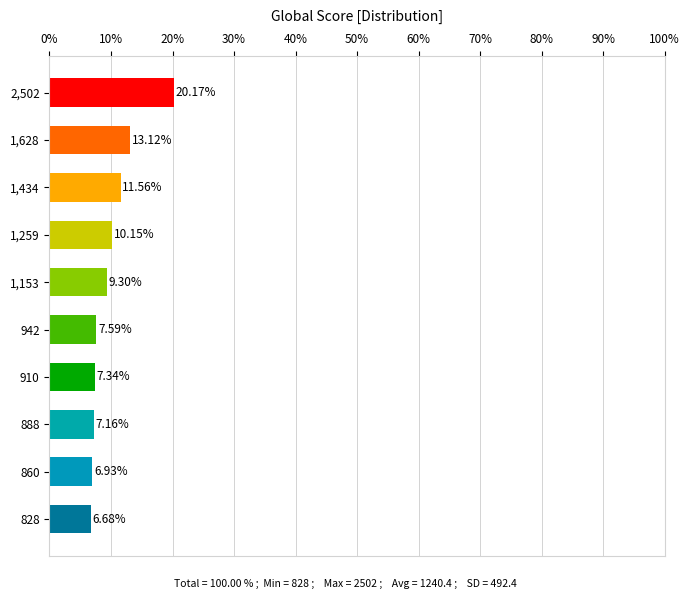

What is the sum of the values at 1,434 and 828?

18.2